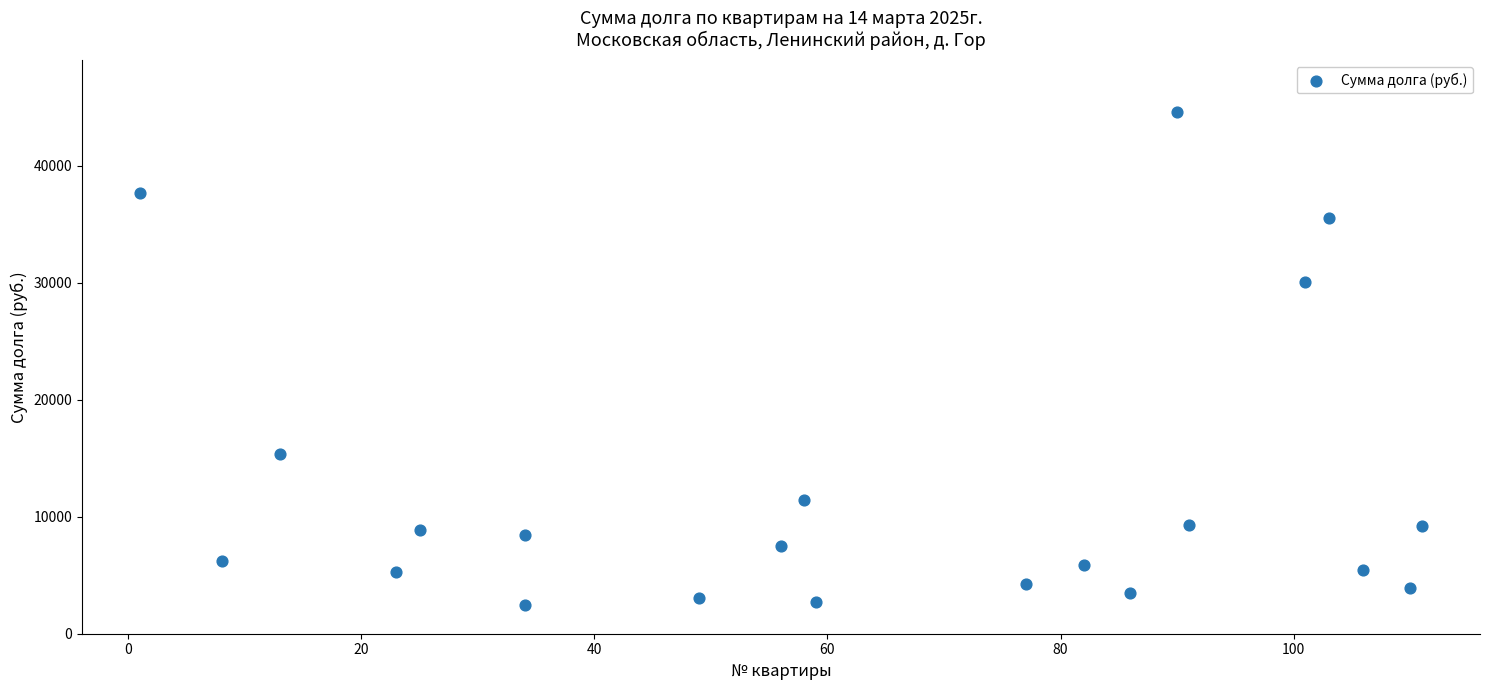

What is the range of X values (max minus min)?

110.0